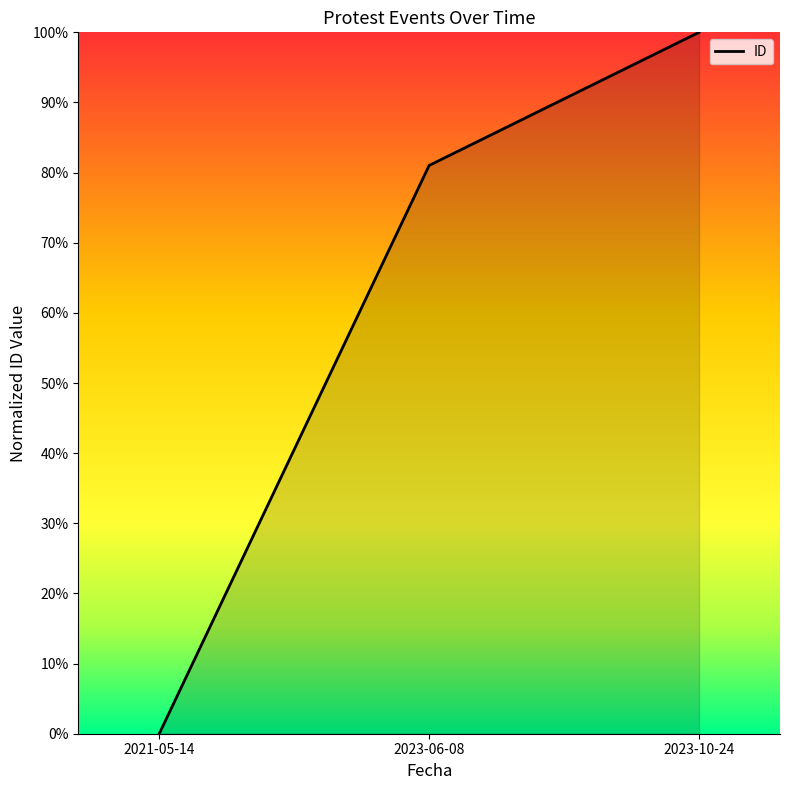

Which category has the lowest value across all series?

2021-05-14